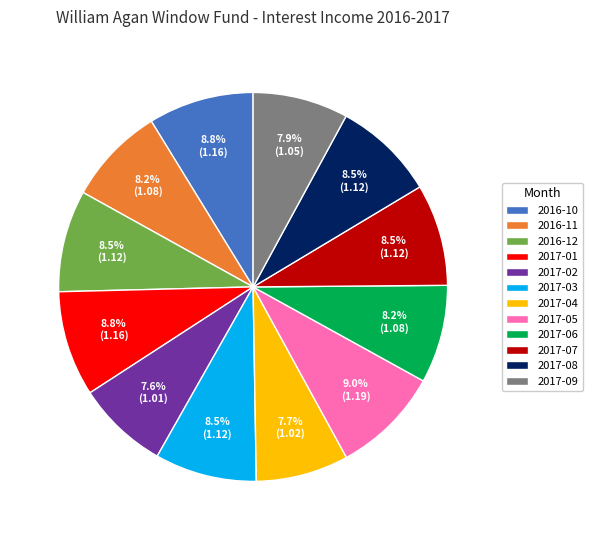

How many segments does this pie chart have?

12